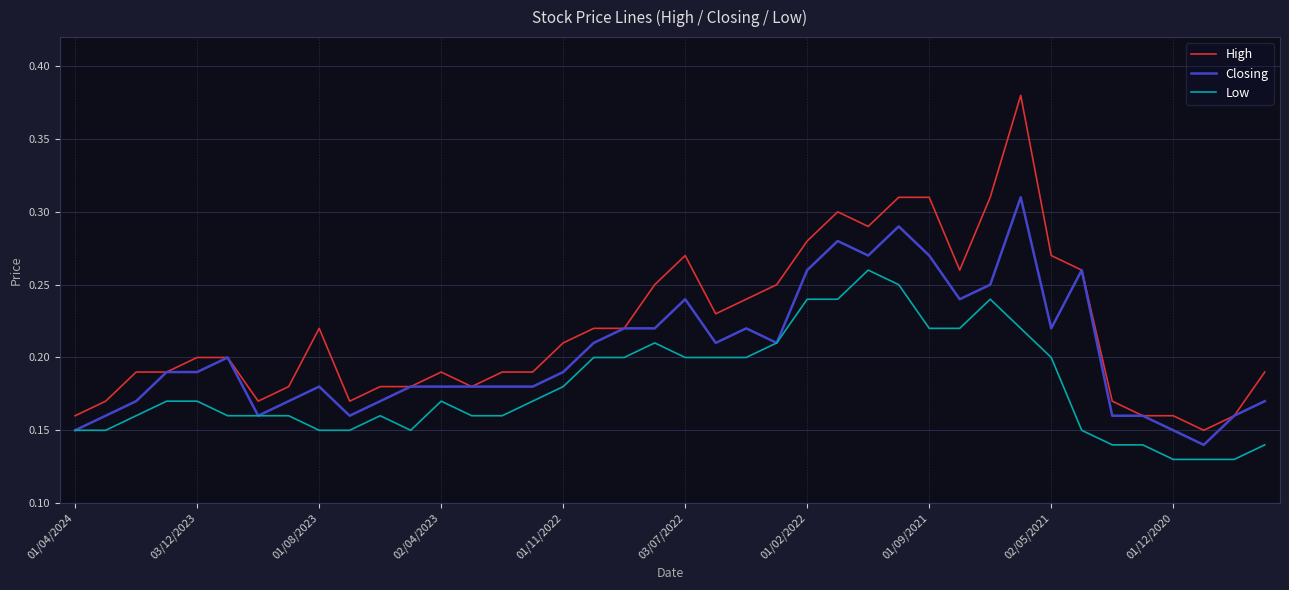

Which series has the widest spread of values?

High